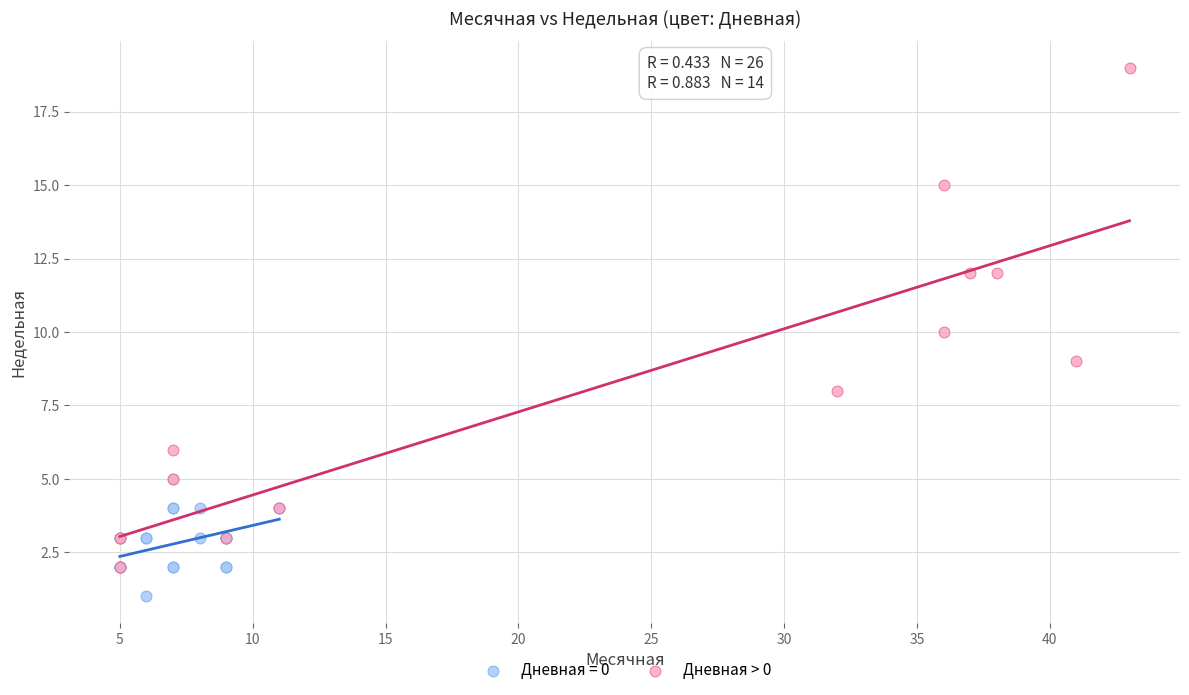

Which series reaches the minimum Y coordinate?

Дневная = 0